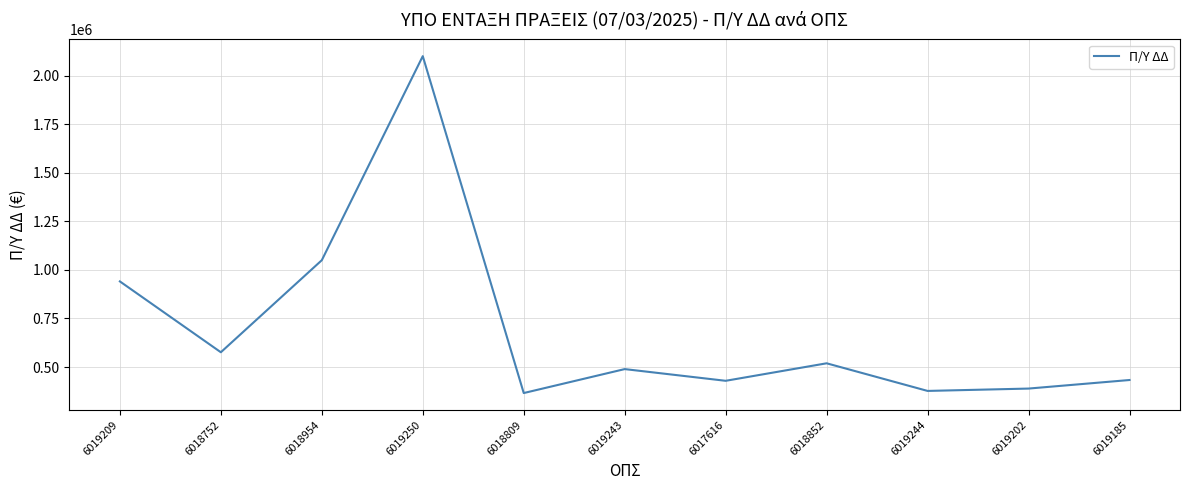

Does the chart have visible grid lines?

Yes